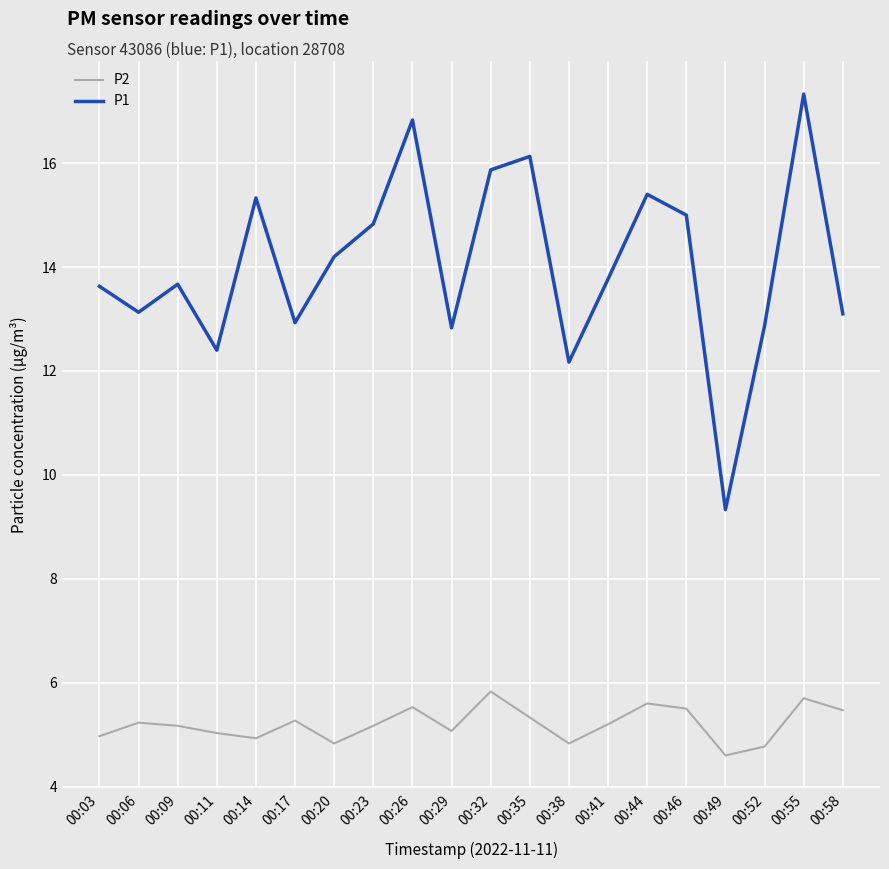

Which series has the widest spread of values?

P1